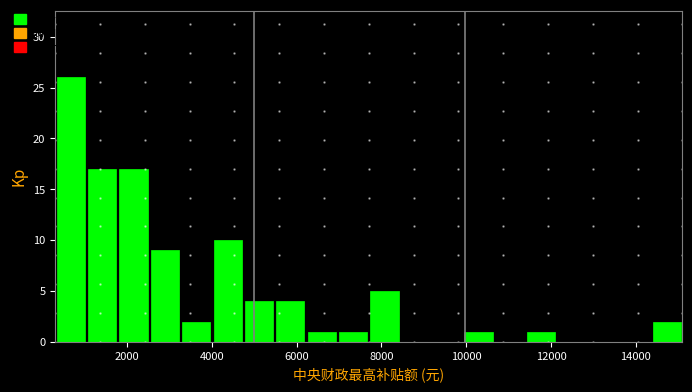

Around what value on the x-axis is the tallest bar? Give the approximate position of its centre, as read against the axis.

600